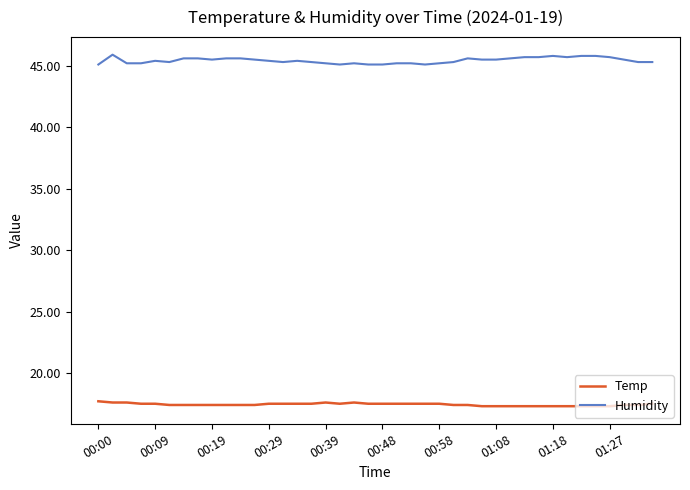

What is the difference between the maximum and minimum values in the Humidity series?

0.8